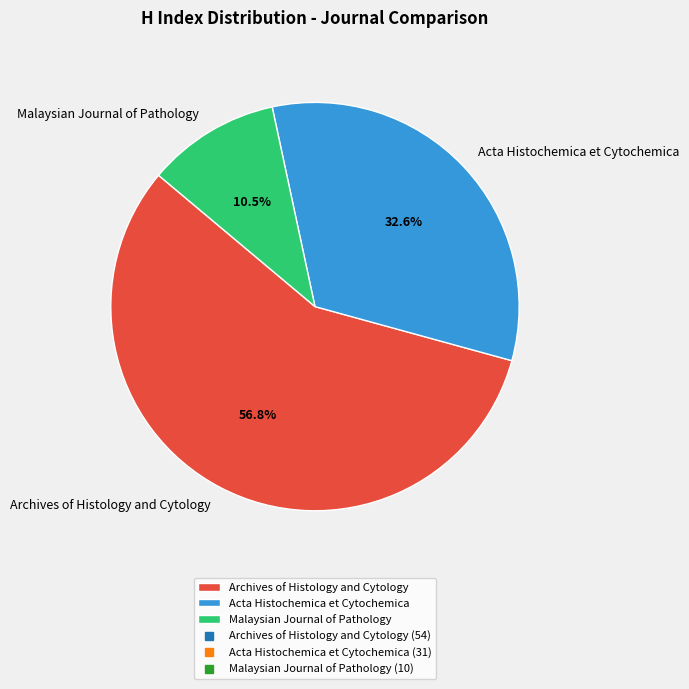

Which has a higher value, Archives of Histology and Cytology or Malaysian Journal of Pathology?

Archives of Histology and Cytology